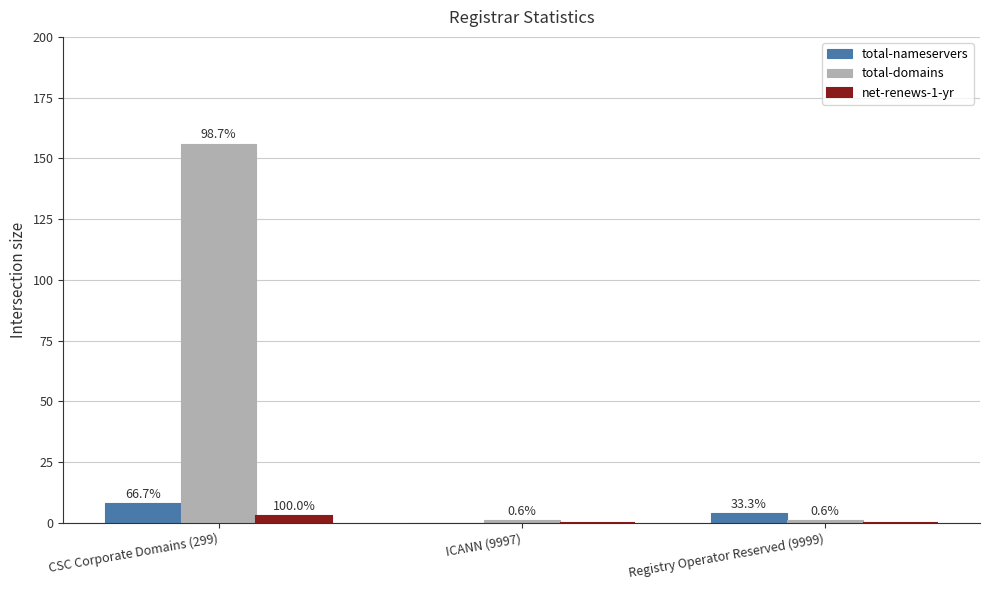

Does the chart contain stacked bars?

No